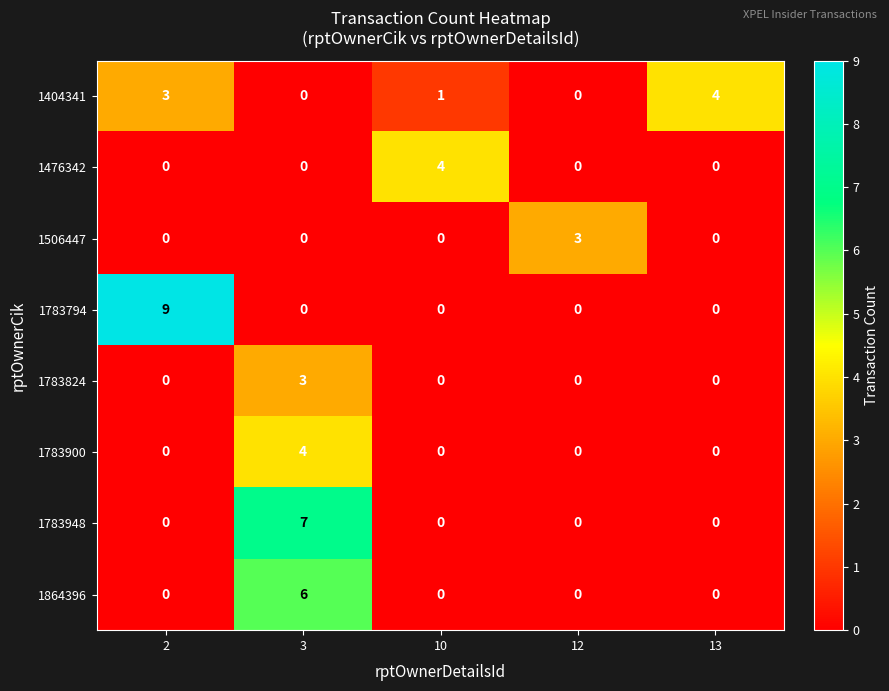

What is the total value across all series at 10?

5